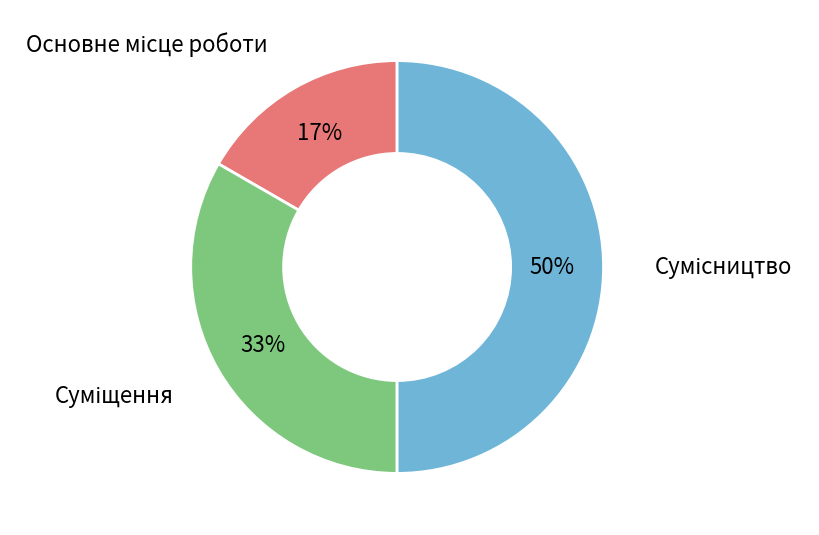

To the nearest percent, what is the difference between the largest and smallest slice percentages?

33%